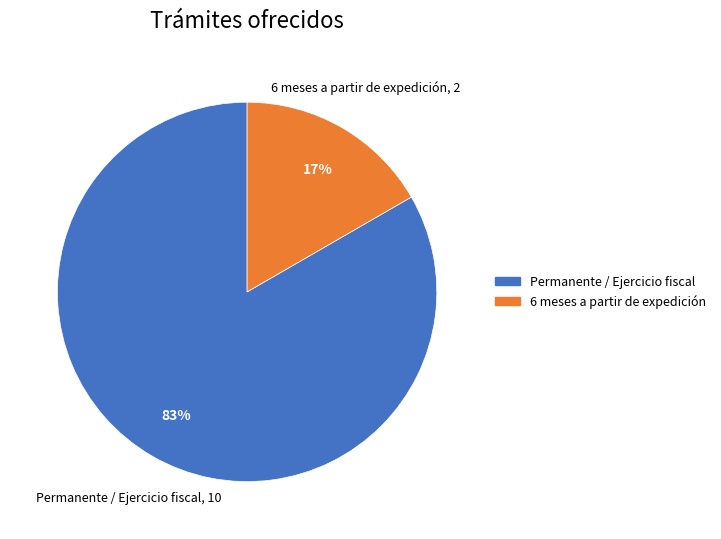

To the nearest percent, what is the average slice percentage?

50%